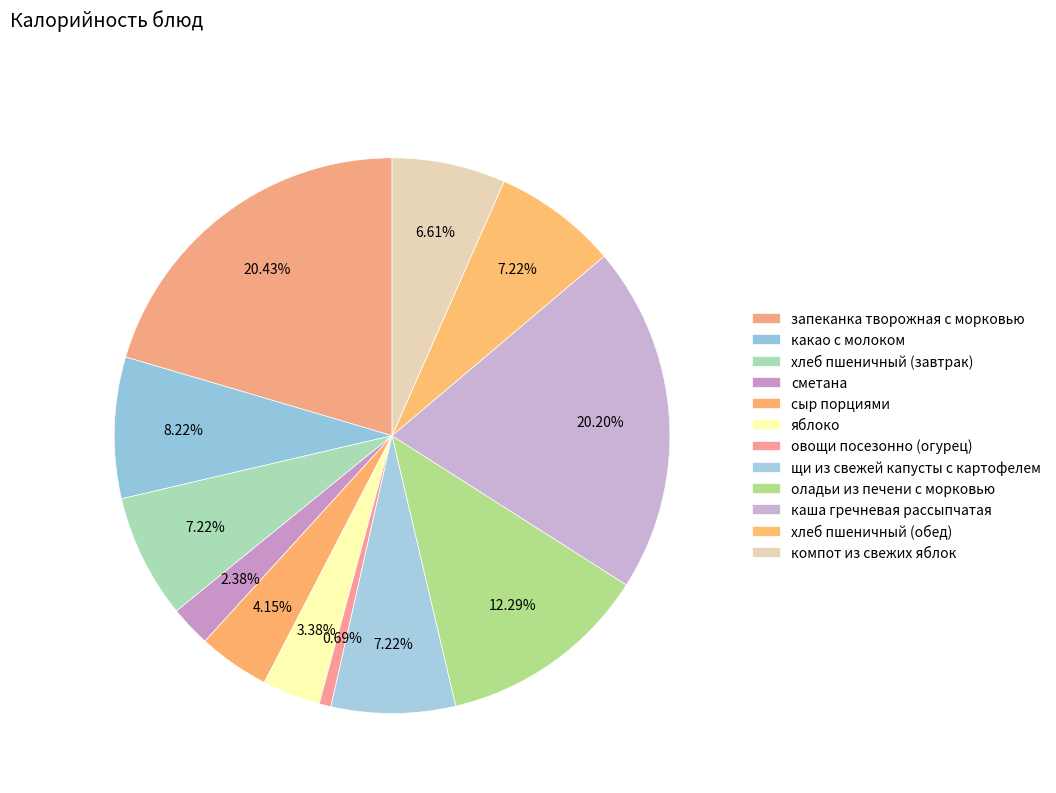

To the nearest percent, what portion does каша гречневая рассыпчатая represent?

20%